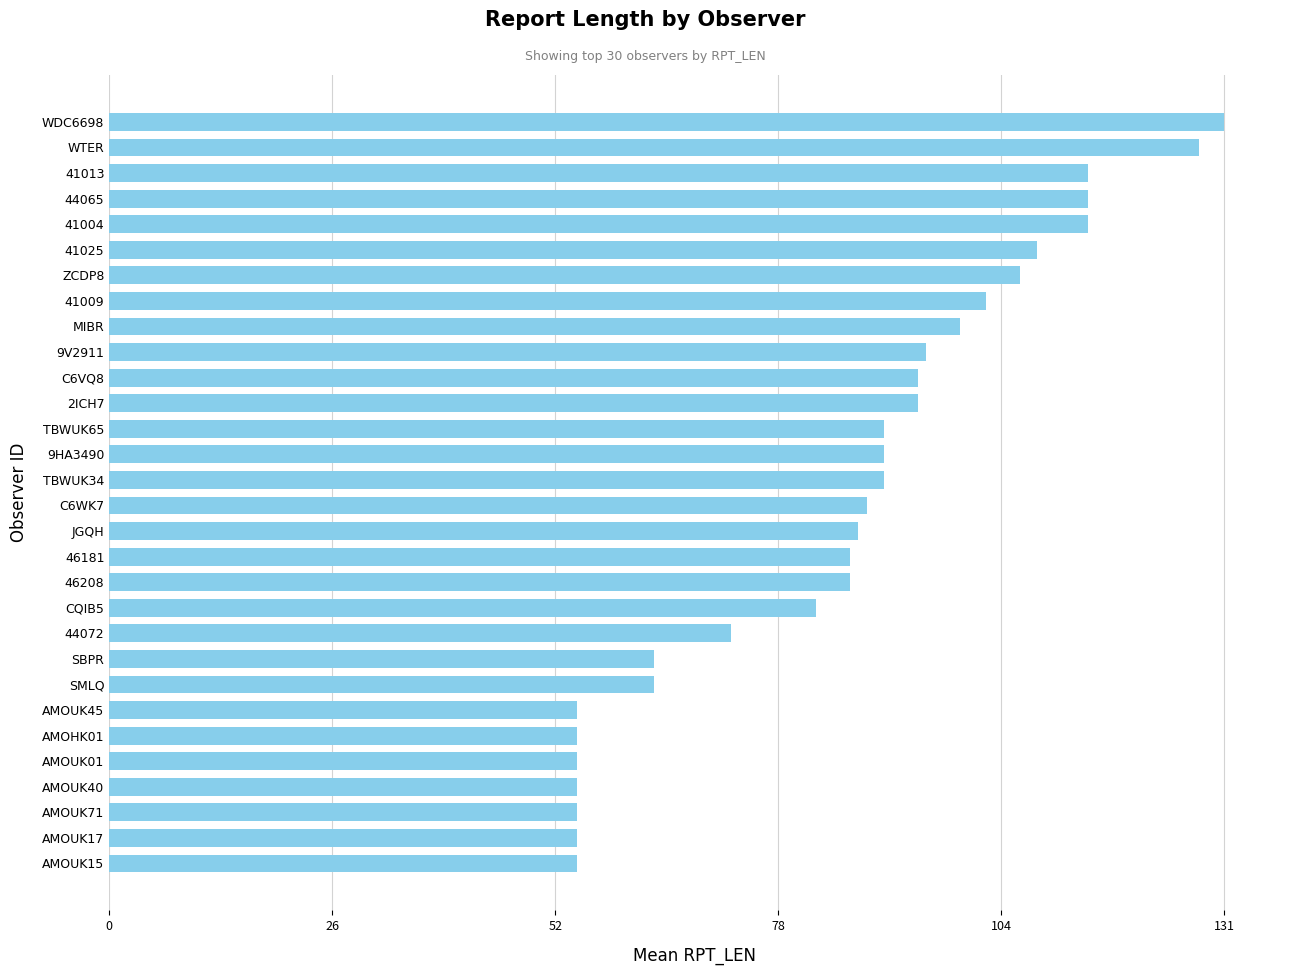

How many bars are there in total?

30